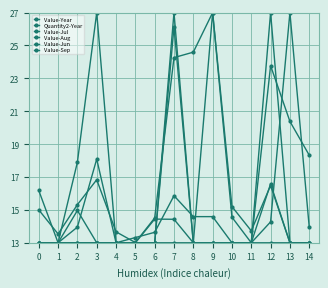

How many lines are shown in the chart?

6